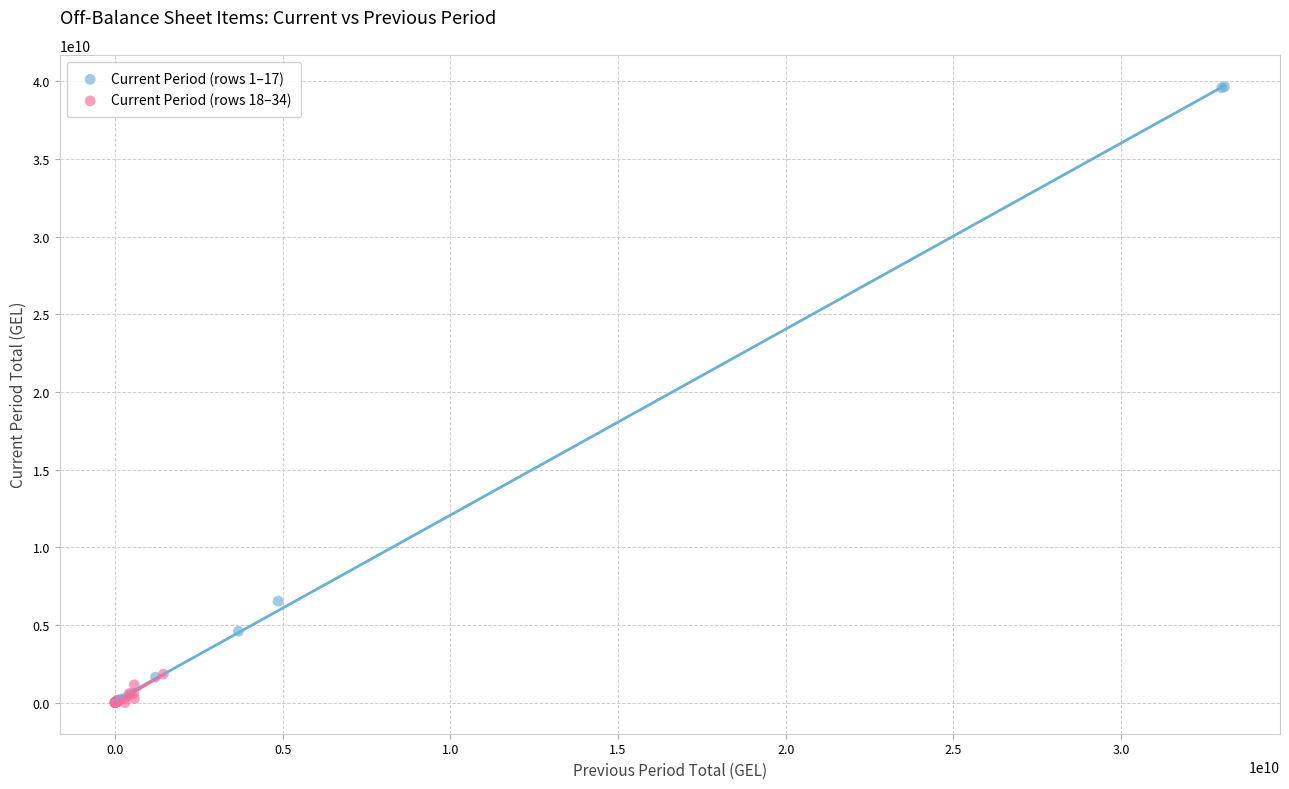

Which series contains the highest Y value?

Current Period (rows 1–17)